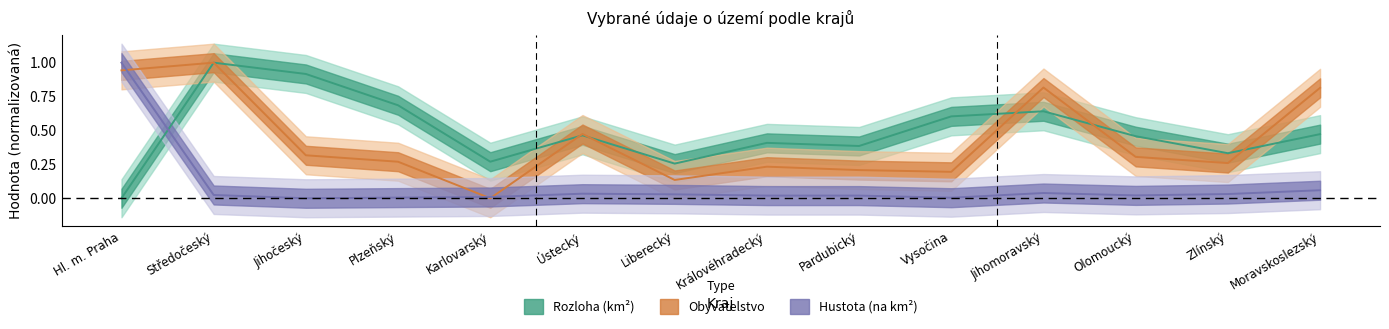

Which series has the largest total across all categories?

Rozloha (km2)